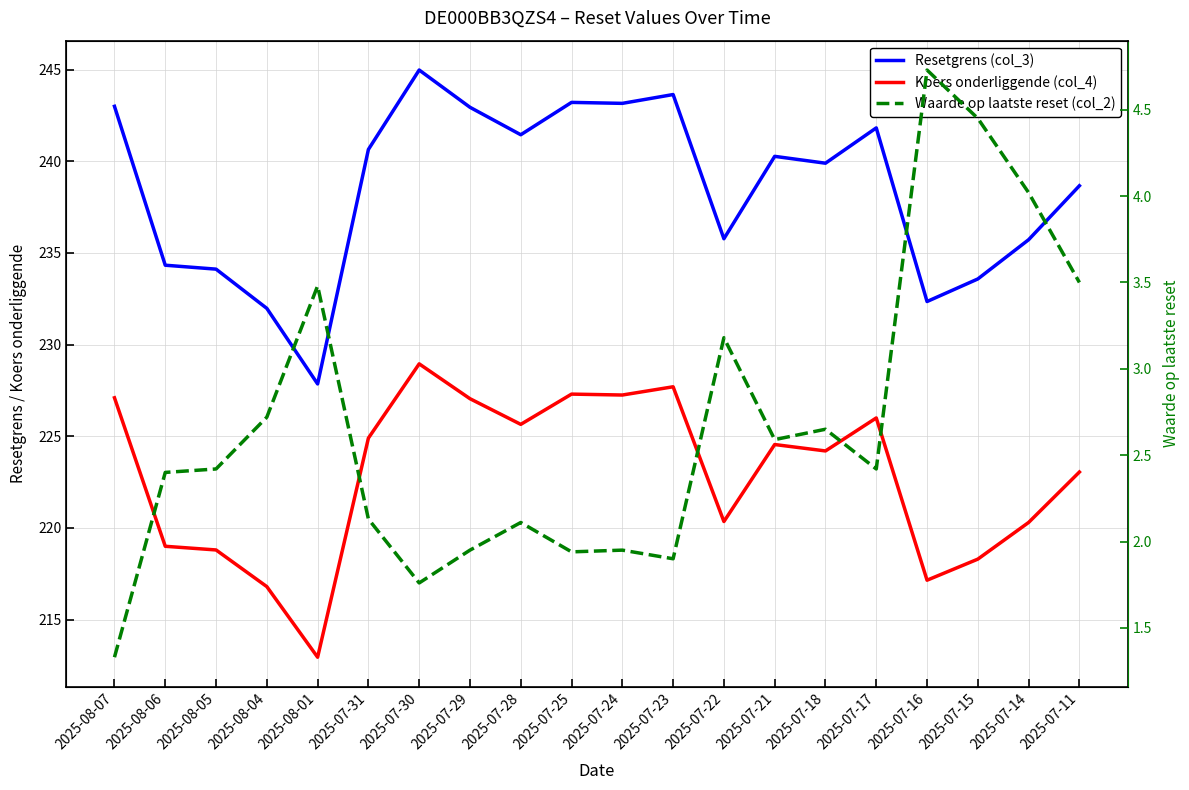

Reading left to right, transcribe all the data shown in this chart.

Resetgrens (col_3): 243.0	234.3	234.1	232.0	227.9	240.6	245.0	242.9	241.4	243.2	243.2	243.6	235.8	240.3	239.9	241.8	232.3	233.6	235.7	238.7
Koers onderliggende (col_4): 227.1	219.0	218.8	216.8	212.9	224.9	228.9	227.1	225.7	227.3	227.2	227.7	220.3	224.6	224.2	226.0	217.2	218.3	220.3	223.1
Waarde op laatste reset (col_2): 1.3	2.4	2.4	2.7	3.5	2.1	1.8	1.9	2.1	1.9	1.9	1.9	3.2	2.6	2.6	2.4	4.7	4.5	4.0	3.5